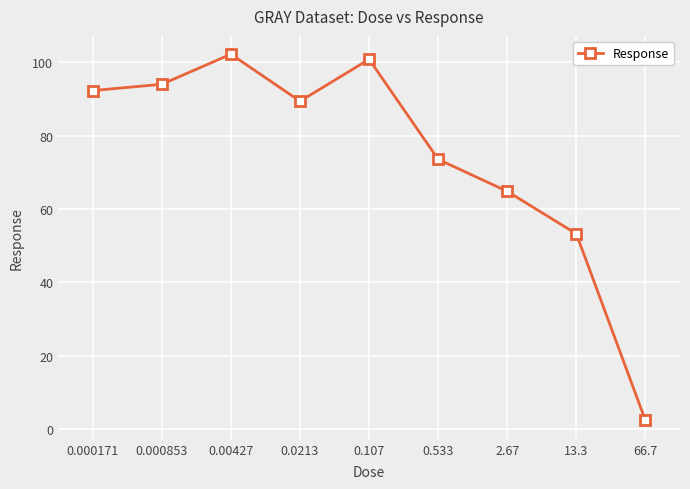

Where is the first local maximum?

0.00427